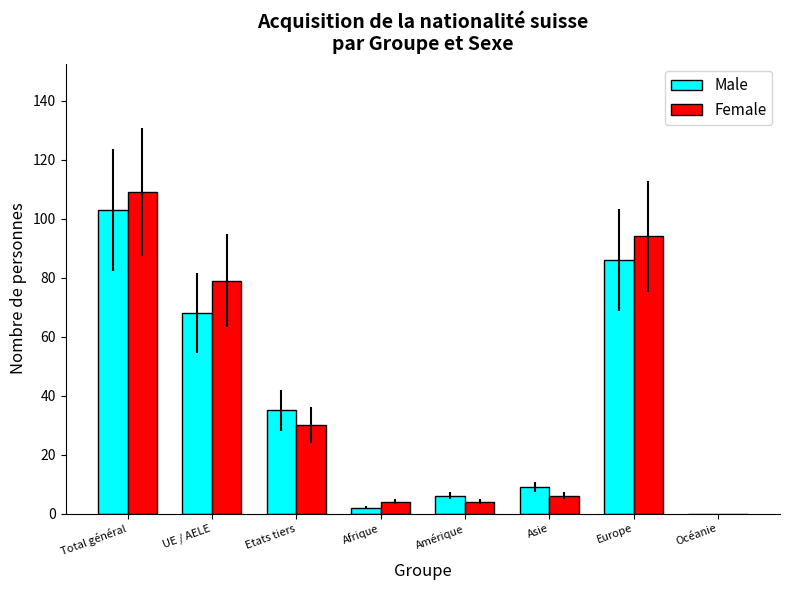

What is the sum of the Male values at Total général and Asie?

112